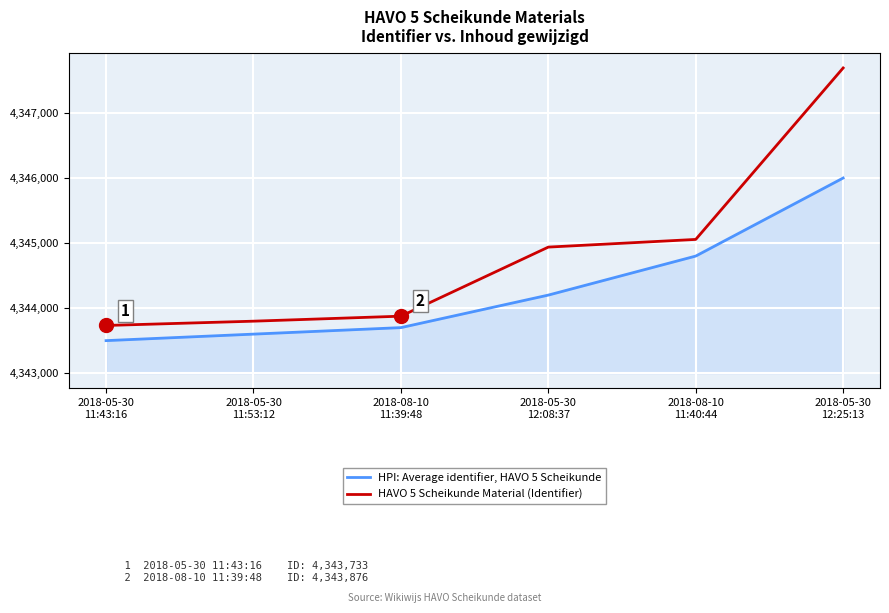

Which category has the lowest value across all series?

2018-05-30
11:43:16